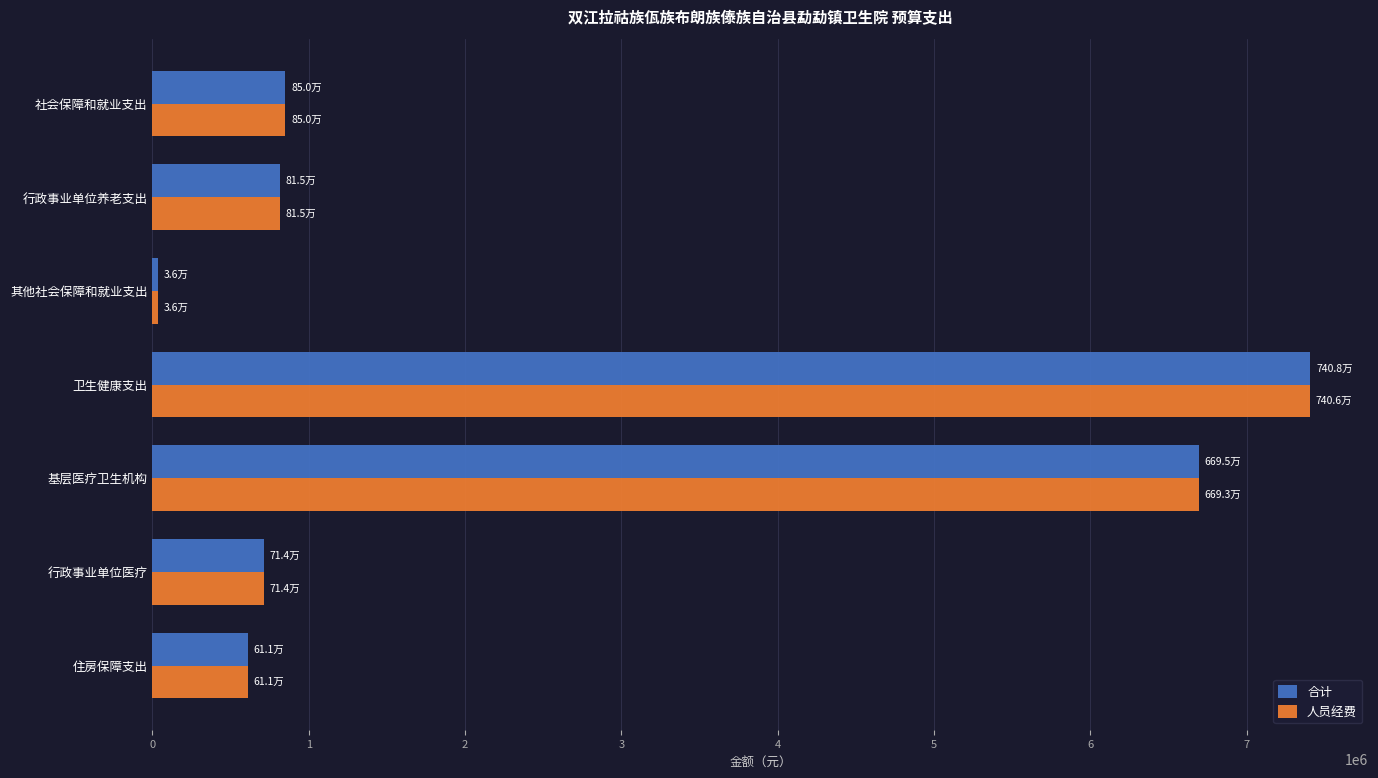

At which category is the sum across all series the highest?

卫生健康支出